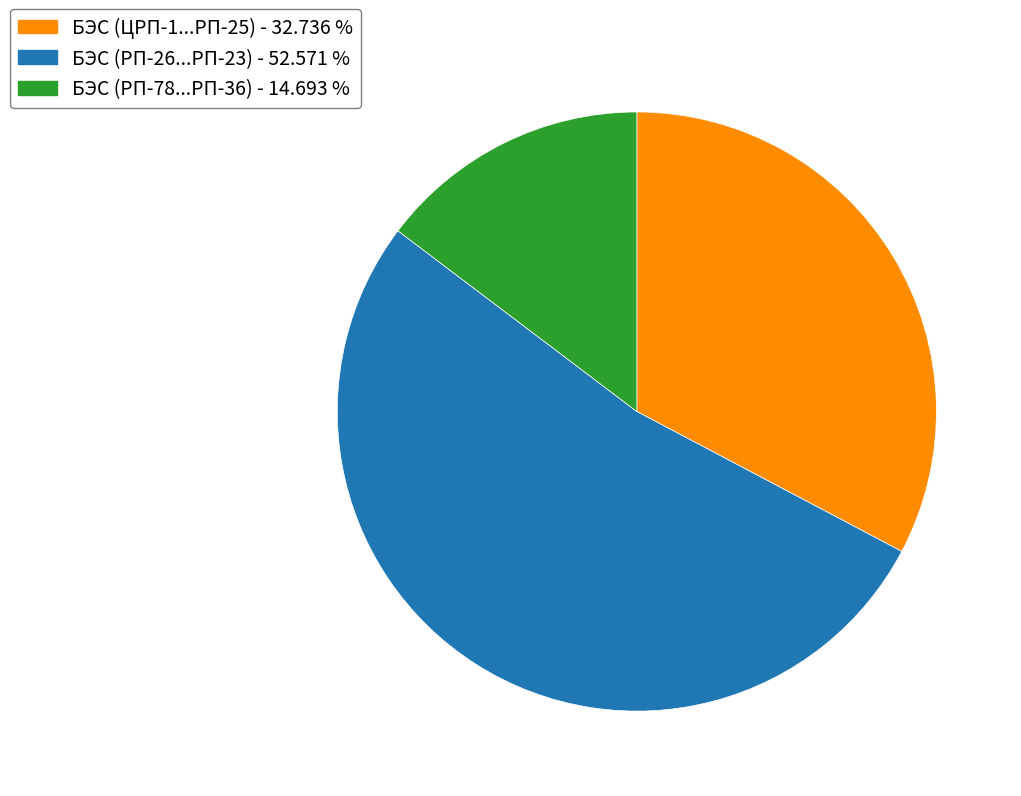

Is there a majority slice in this chart?

Yes